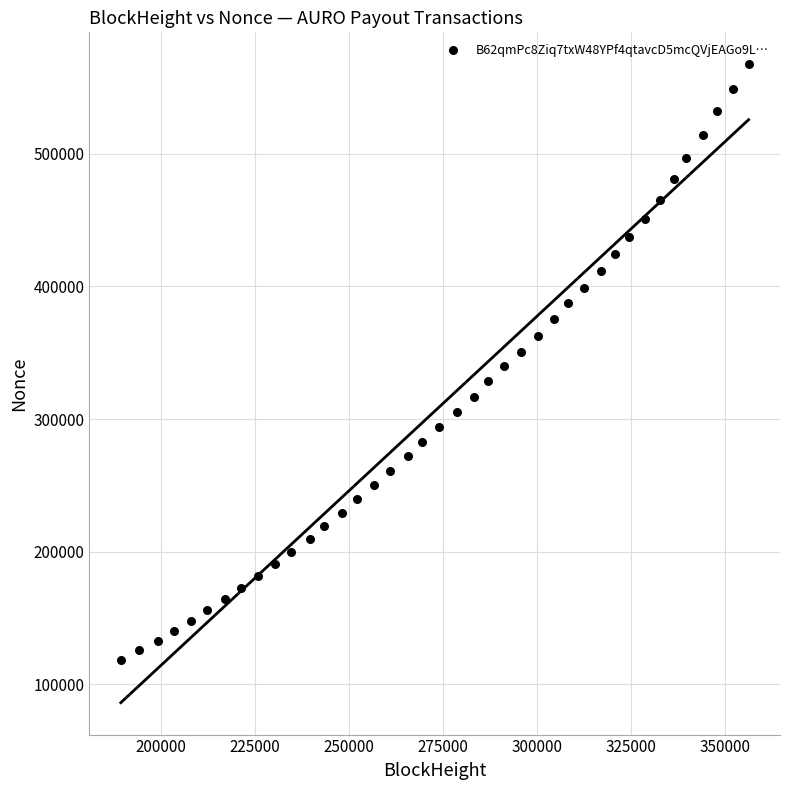

What is the range of X values (max minus min)?

167075